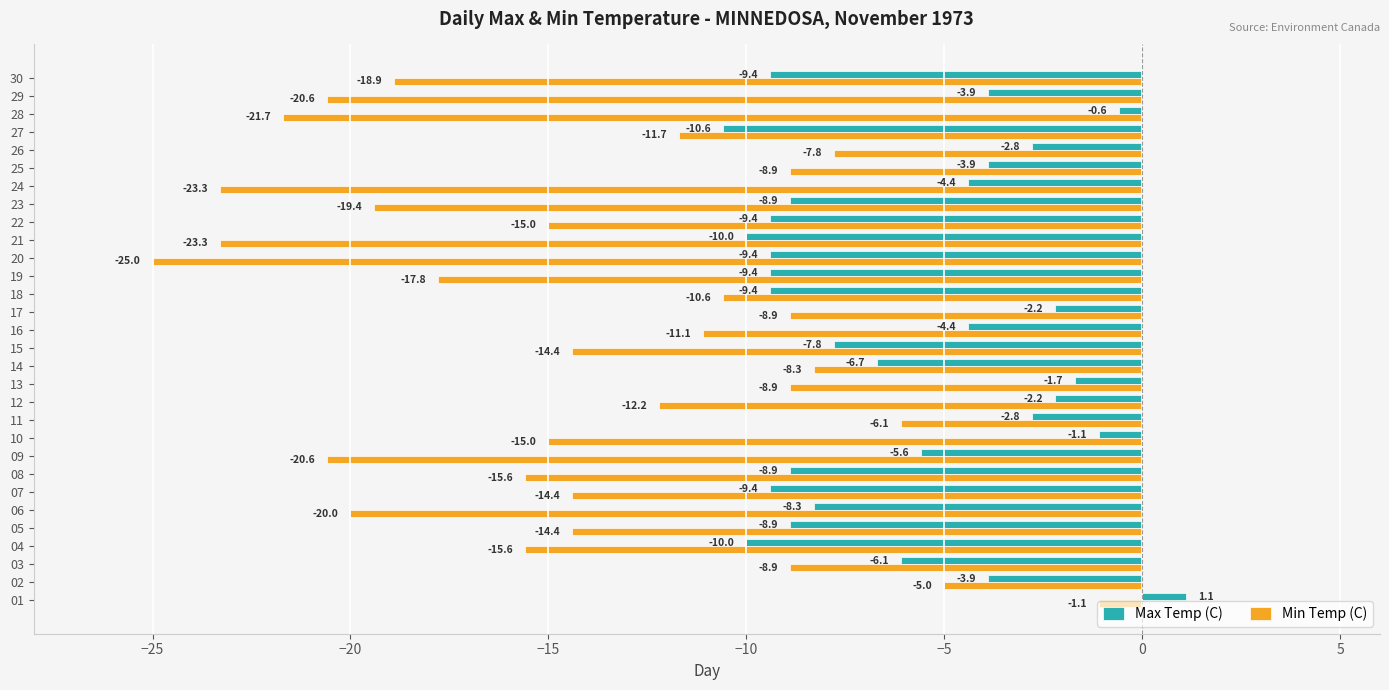

At which label is Min Temp (C) closest to -13?

12